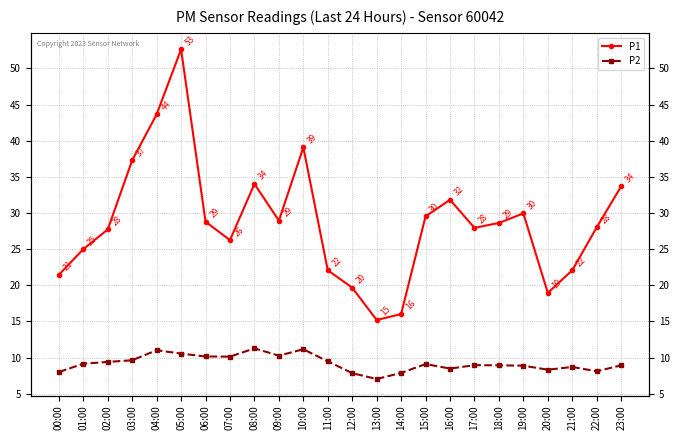

What is the label of the 18th point from the right?

06:00